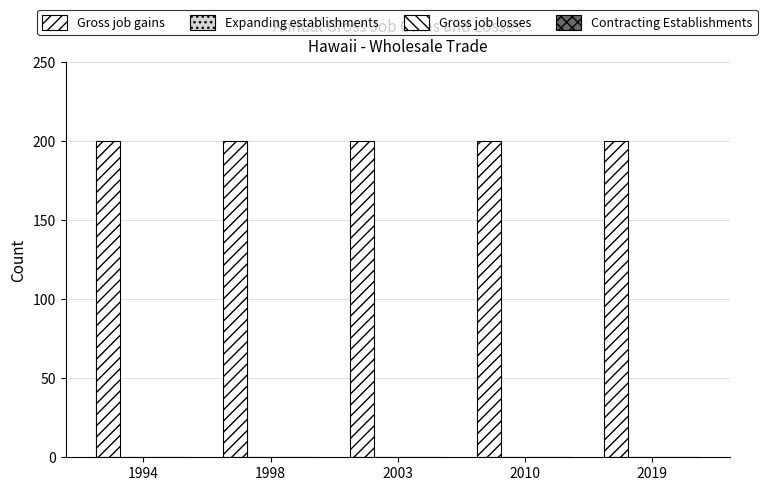

Which series changed the most between 1994 and 1998?

Gross job gains